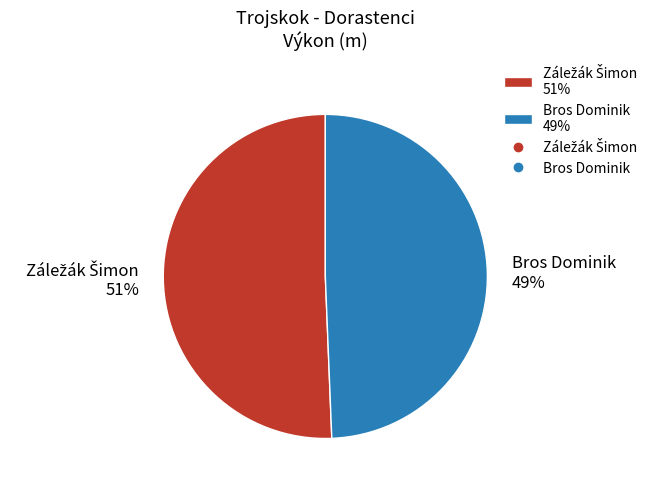

The Bros Dominik 49% slice represents 49% of the pie. True or false?

True